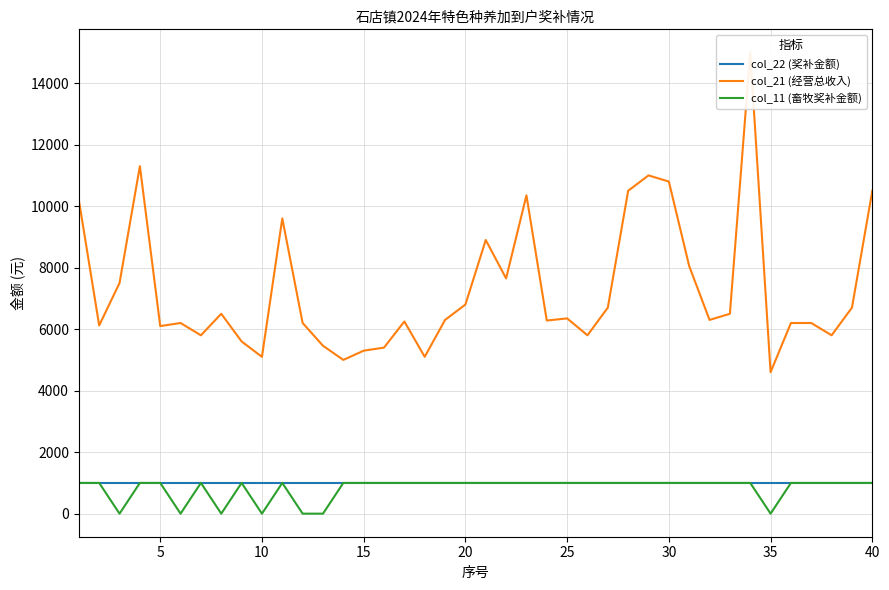

The col_22 (奖补金额) series shows 233 at 37. True or false?

False